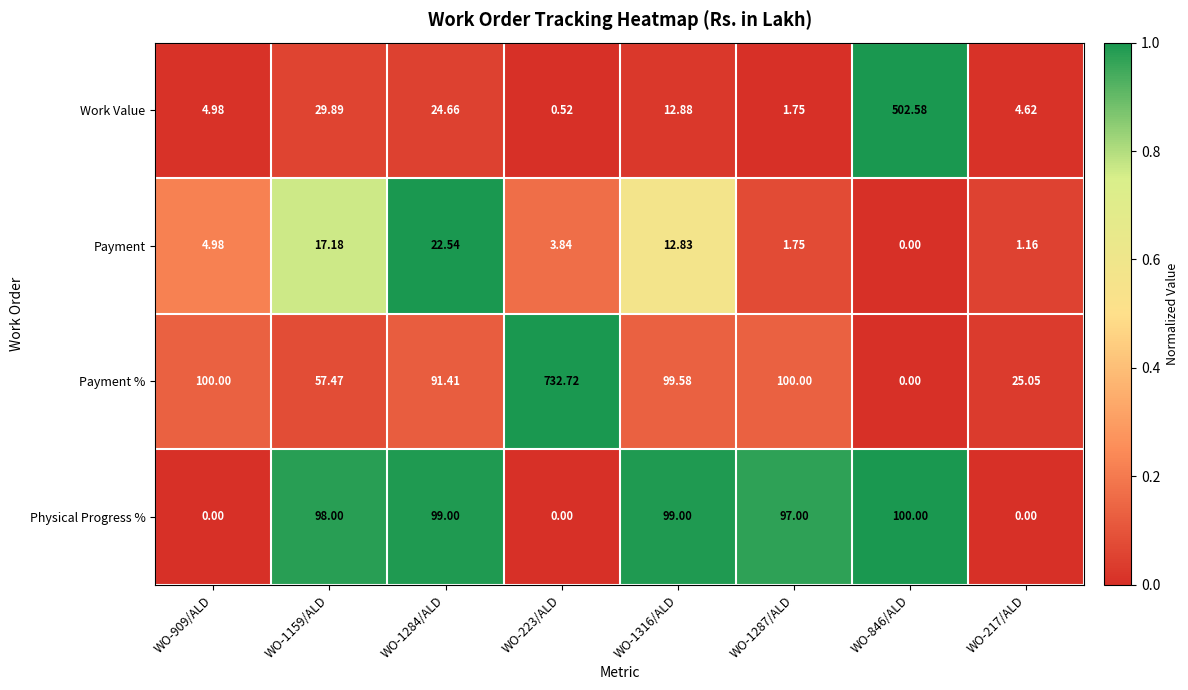

Which series has the largest total across all categories?

Payment %